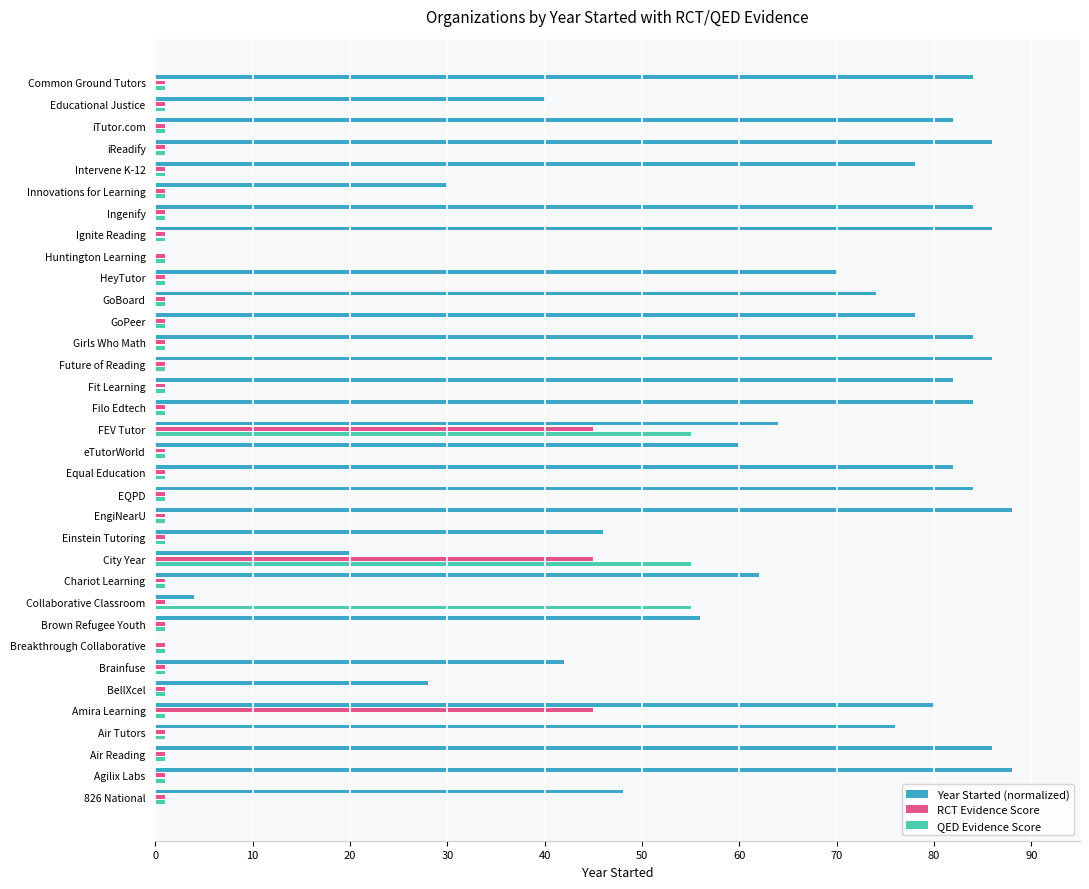

What is the sum of all QED Evidence Score values?

196